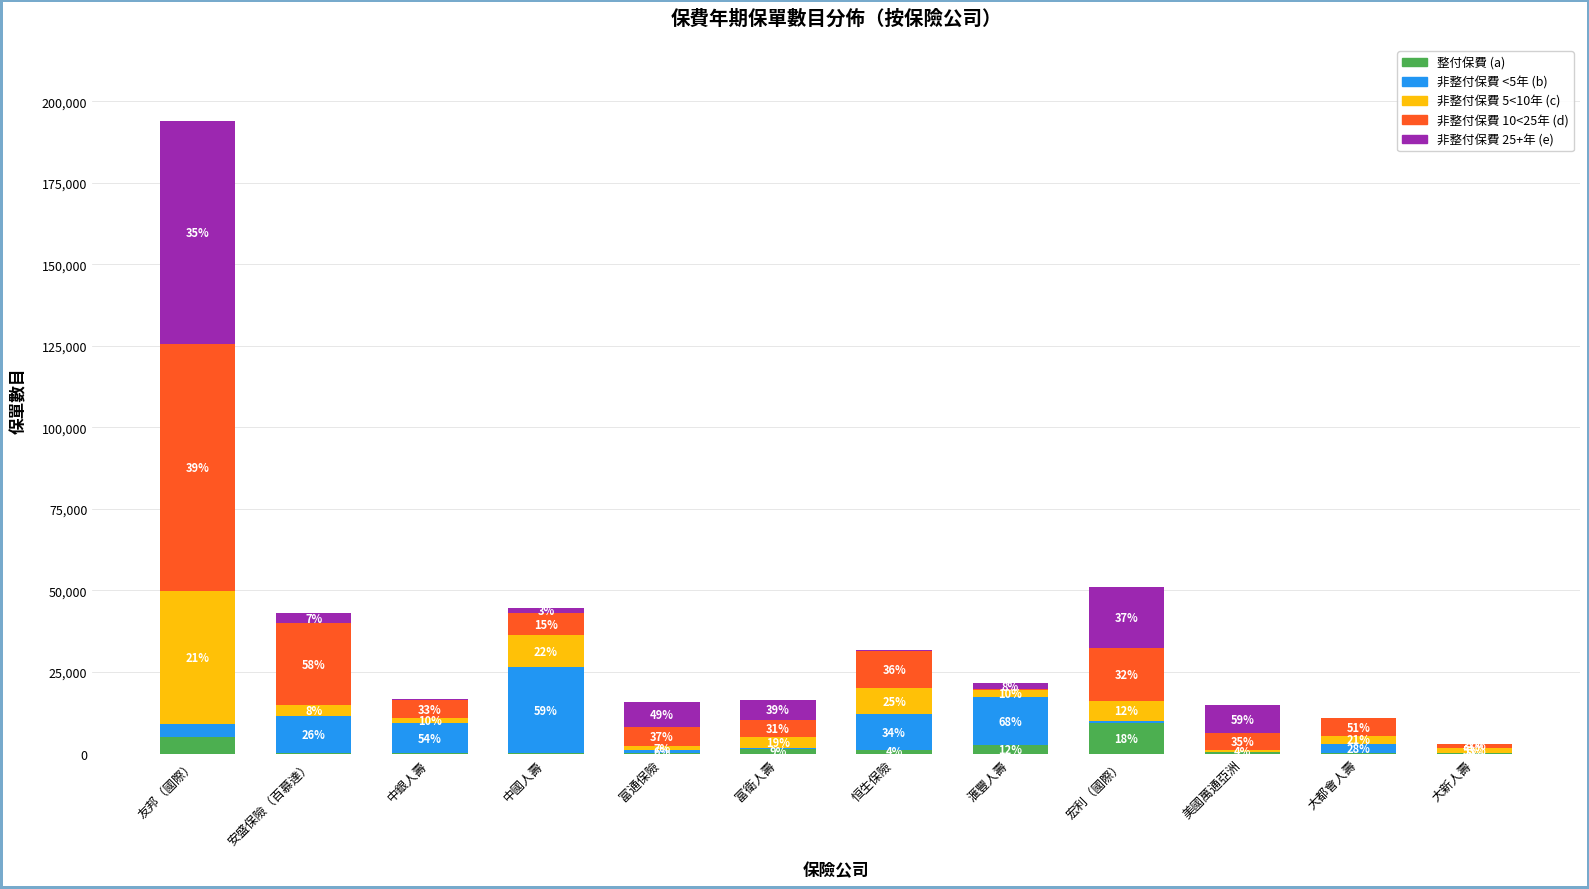

How many bars are there in total?

60